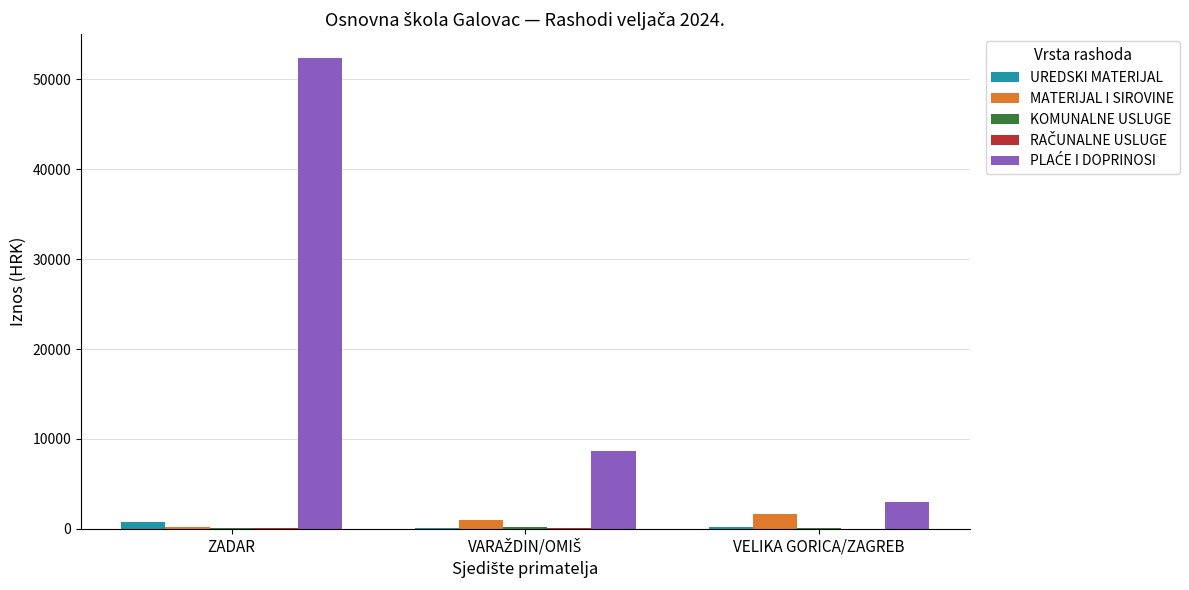

Which label corresponds to the largest value in the chart?

ZADAR